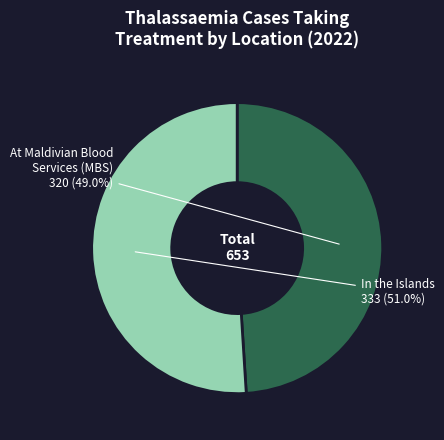

Count the number of slices in the pie.

2